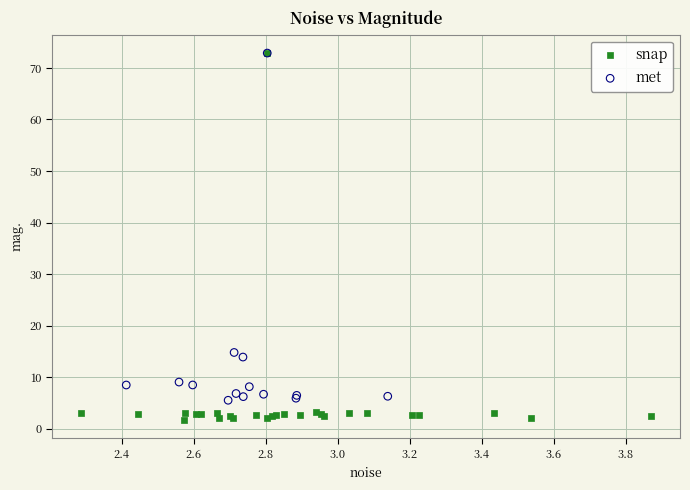

Which series has the largest Y range (max minus min)?

snap